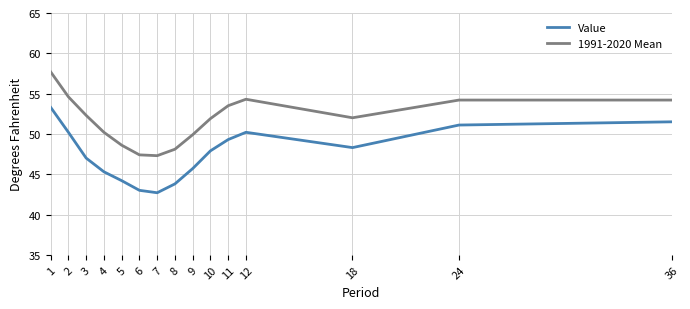

Rank the series by their average value, from highest to lowest.

1991-2020 Mean, Value